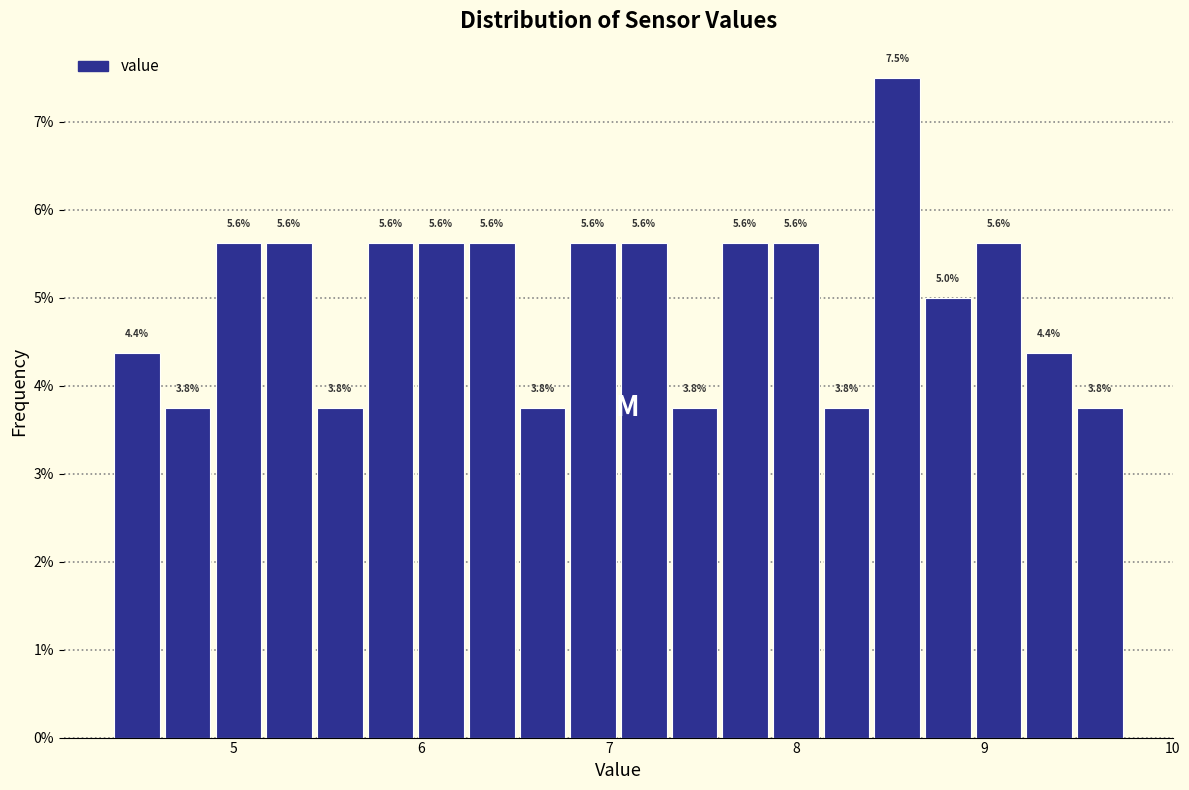

Read against the x-axis, roughly where is the centre of the tallest bar?

8.5